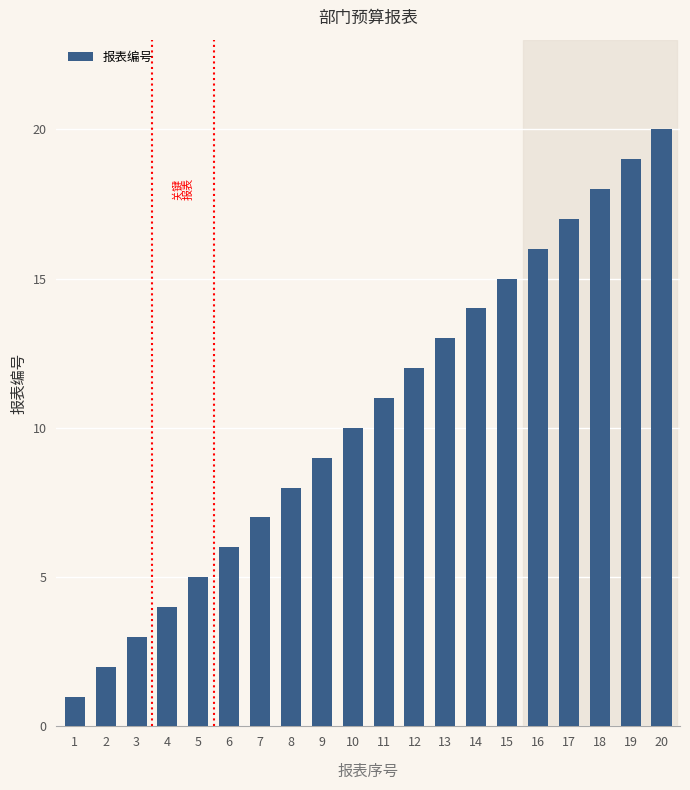

Where is the data nearest to the value 10?

10